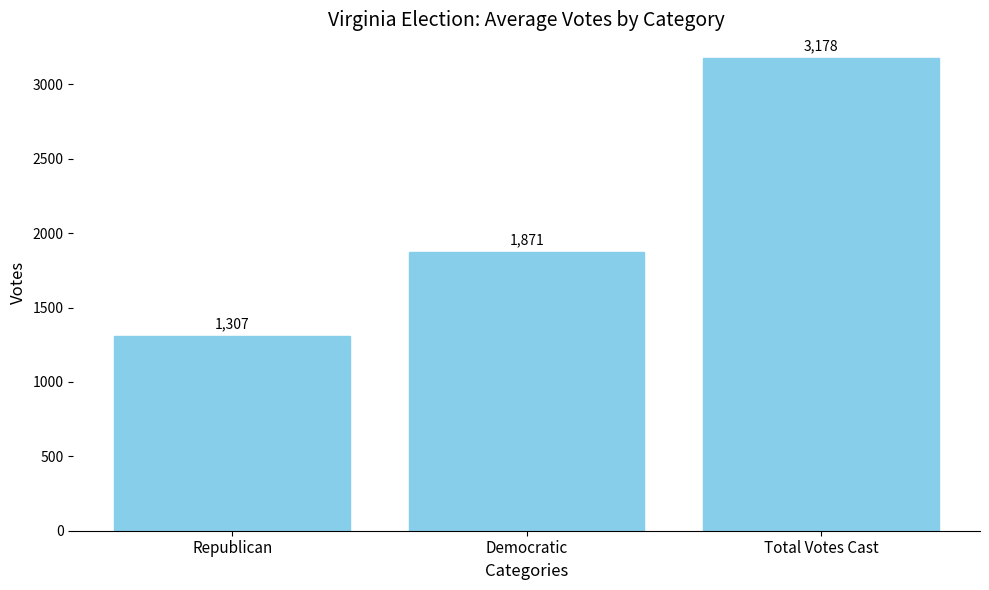

What is the difference between the values at Total Votes Cast and Republican?

1871.0